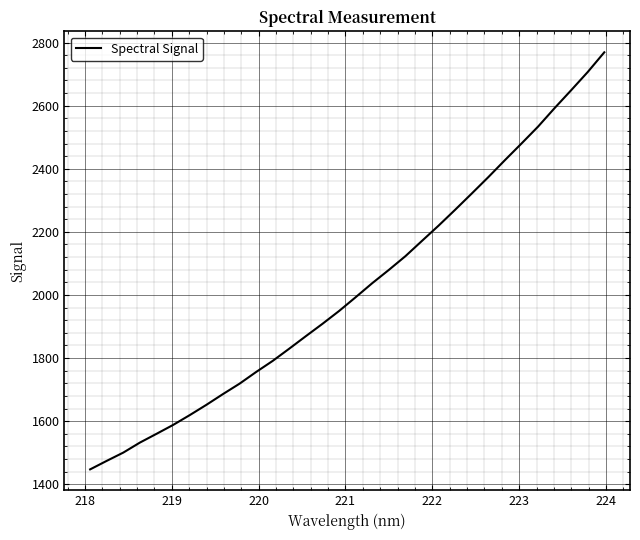

What is the greatest value displayed?

2769.1